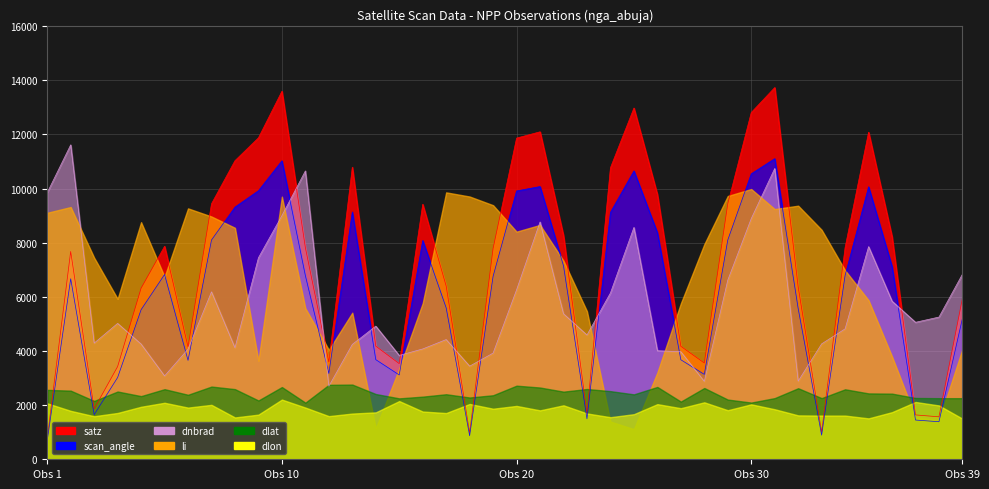

Where do satz and dnbrad first cross each other?

3 and 4